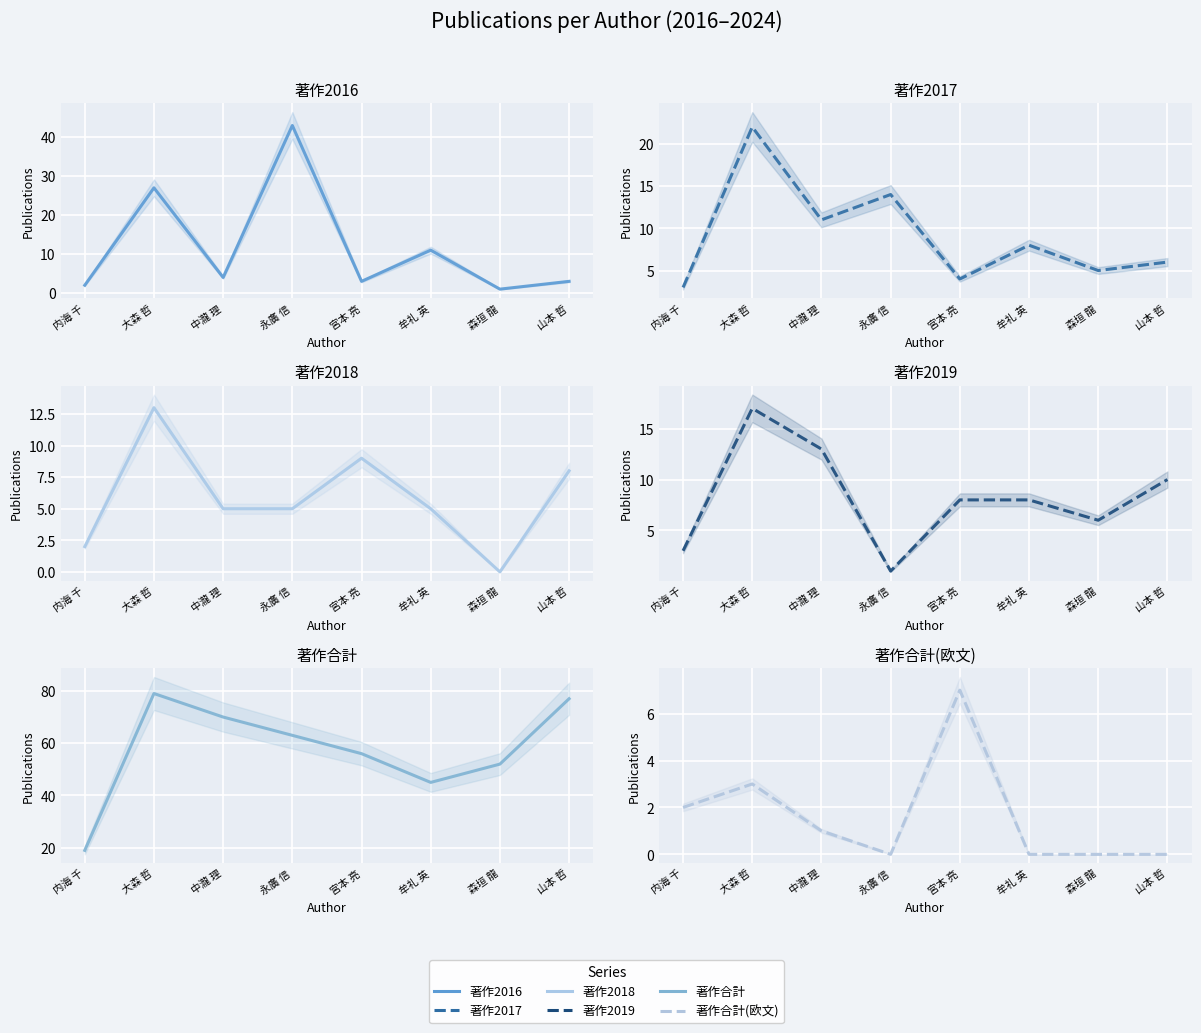

What is the difference between the 著作合計 values at 中瀧 理 and 内海 千?

51